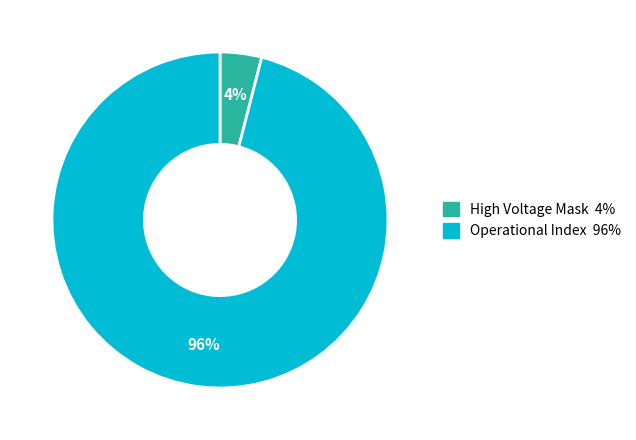

To the nearest percent, what is the average slice percentage?

50%